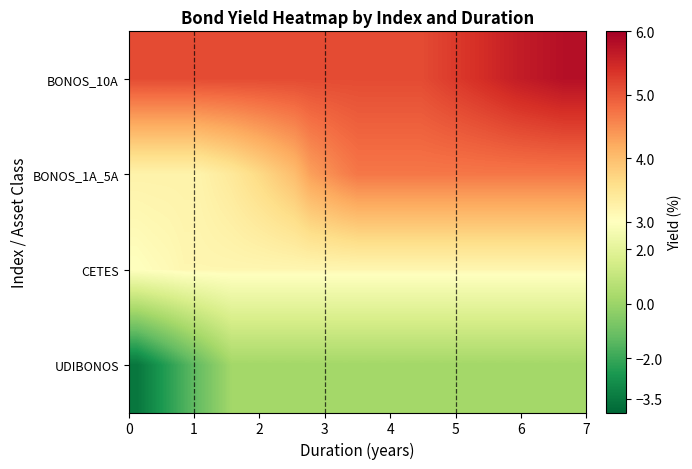

How many data points does each series have?

29